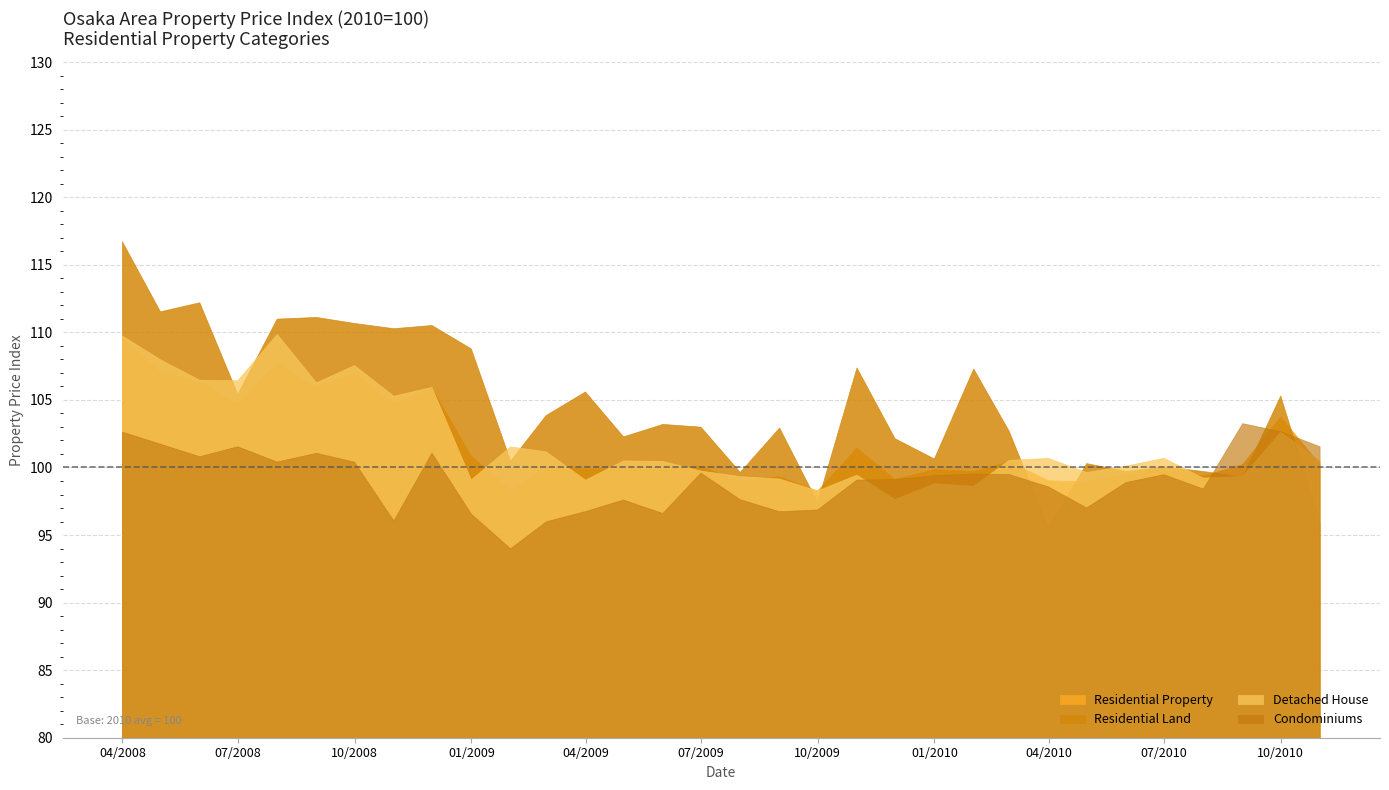

What is the difference between the highest and lowest values at 18?

1.4